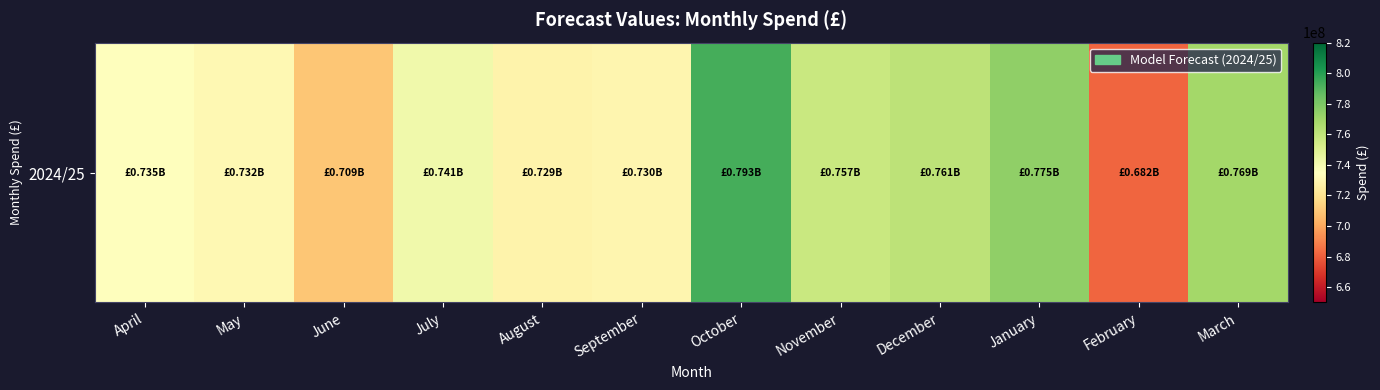

Reading left to right, what are all the values shown in this chart?

734672690.2	731592241.4	709454107.4	741417625.6	728601252.3	730146960.0	792788593.8	757359077.9	761434450.8	774562590.8	682031350.4	769206995.0